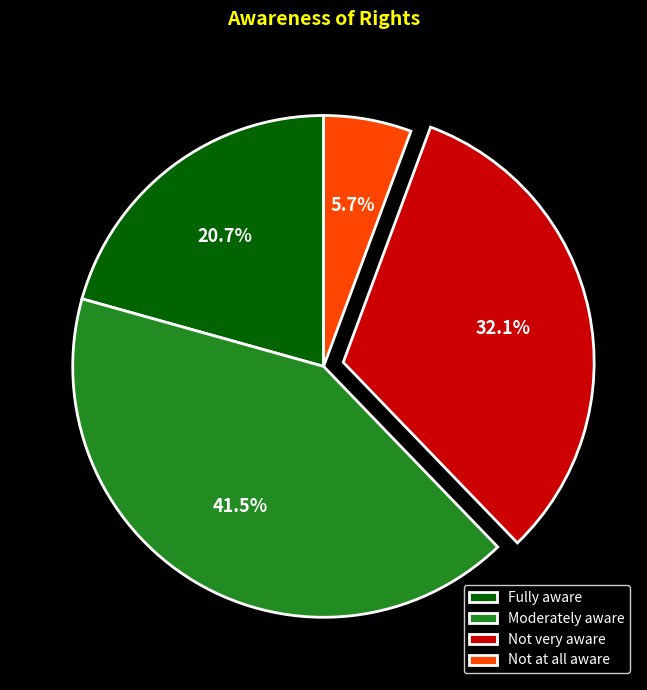

Rank the categories by value from lowest to highest.

Not at all aware, Fully aware, Not very aware, Moderately aware